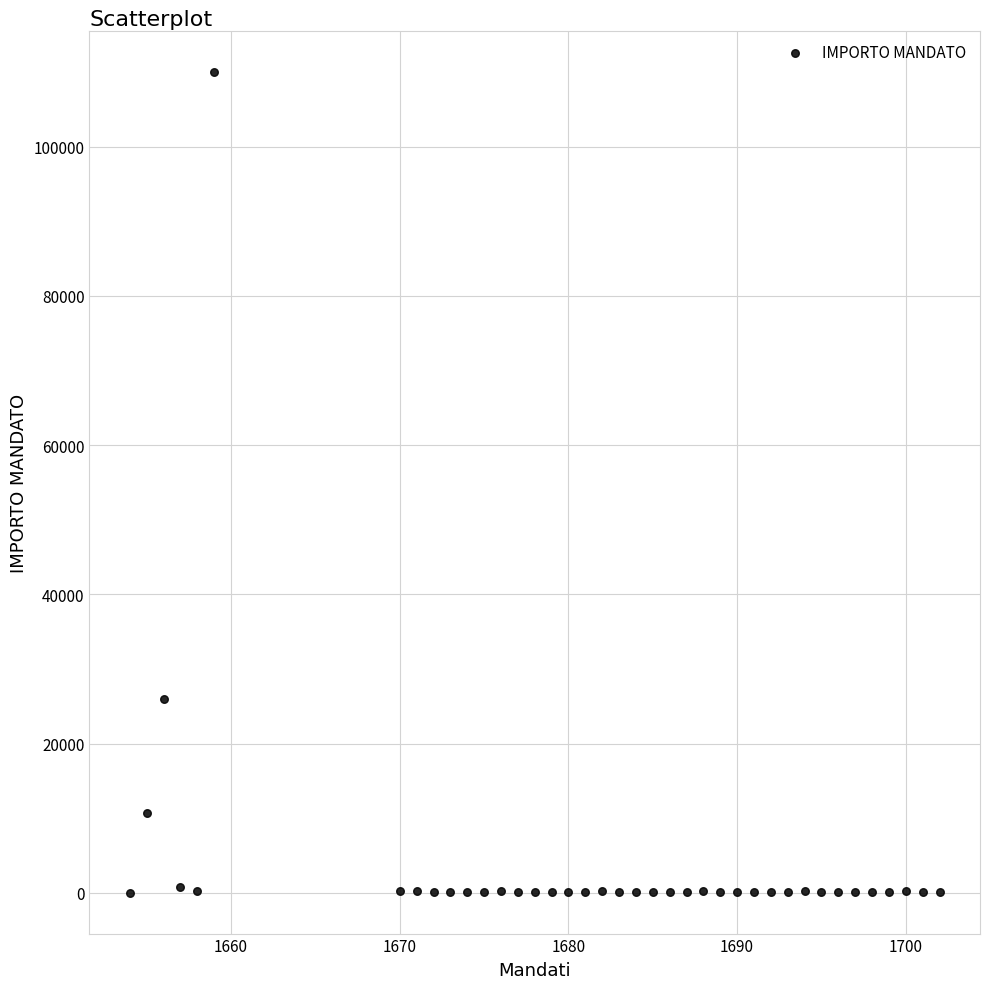

What Y value in the scatter plot is closest to 55050?

26003.4